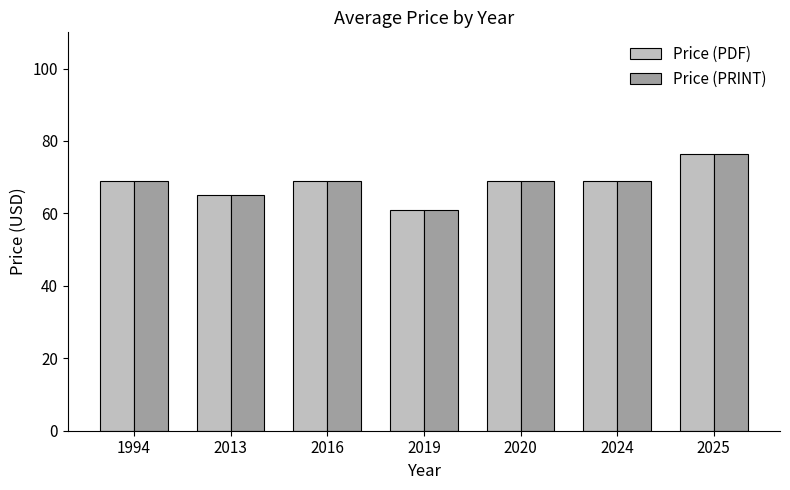

True or false: Price (PRINT) has a value of 107.5 at 2025.

False